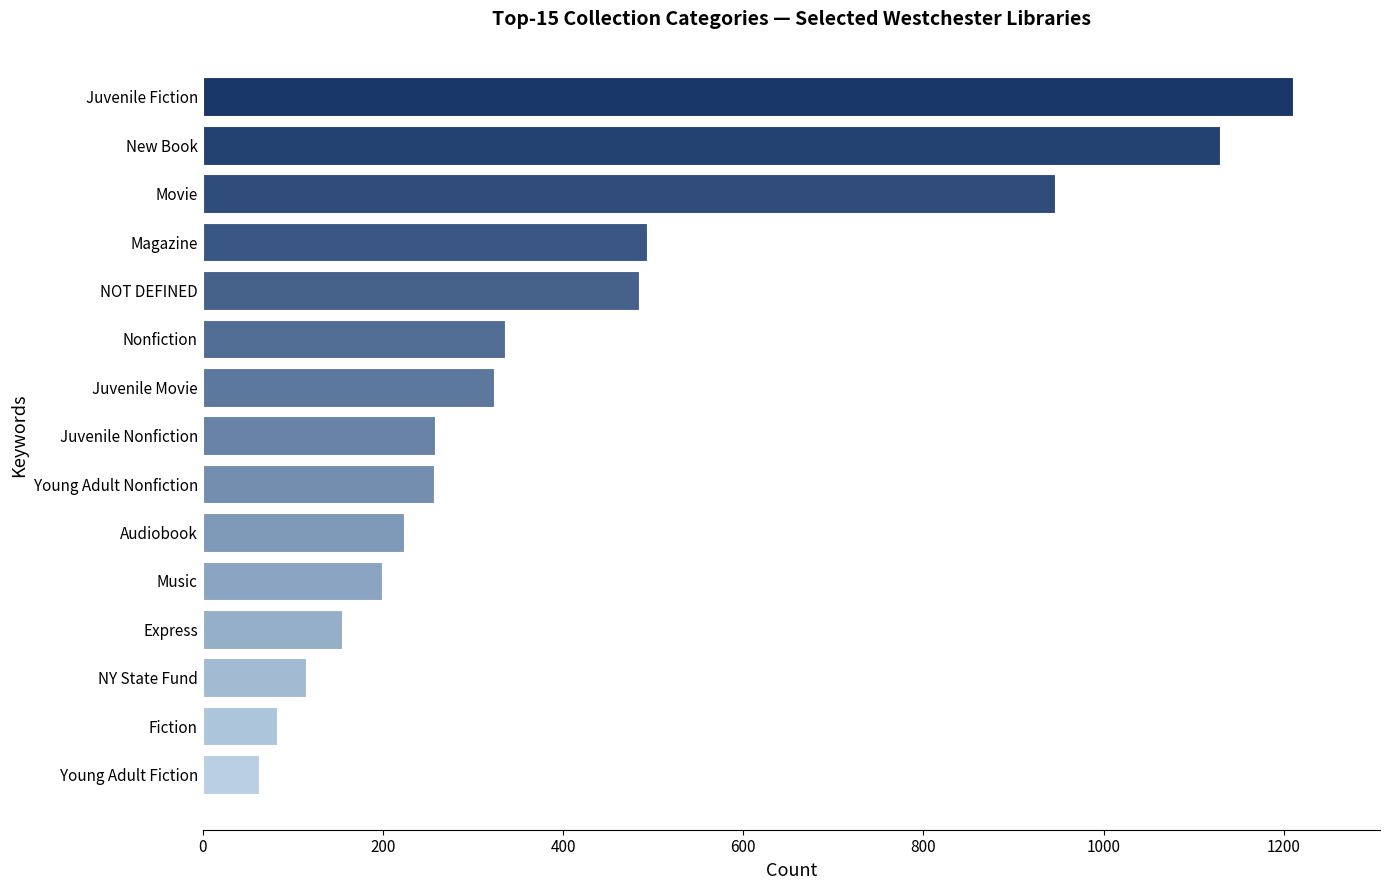

What is the sum of all values?

6274